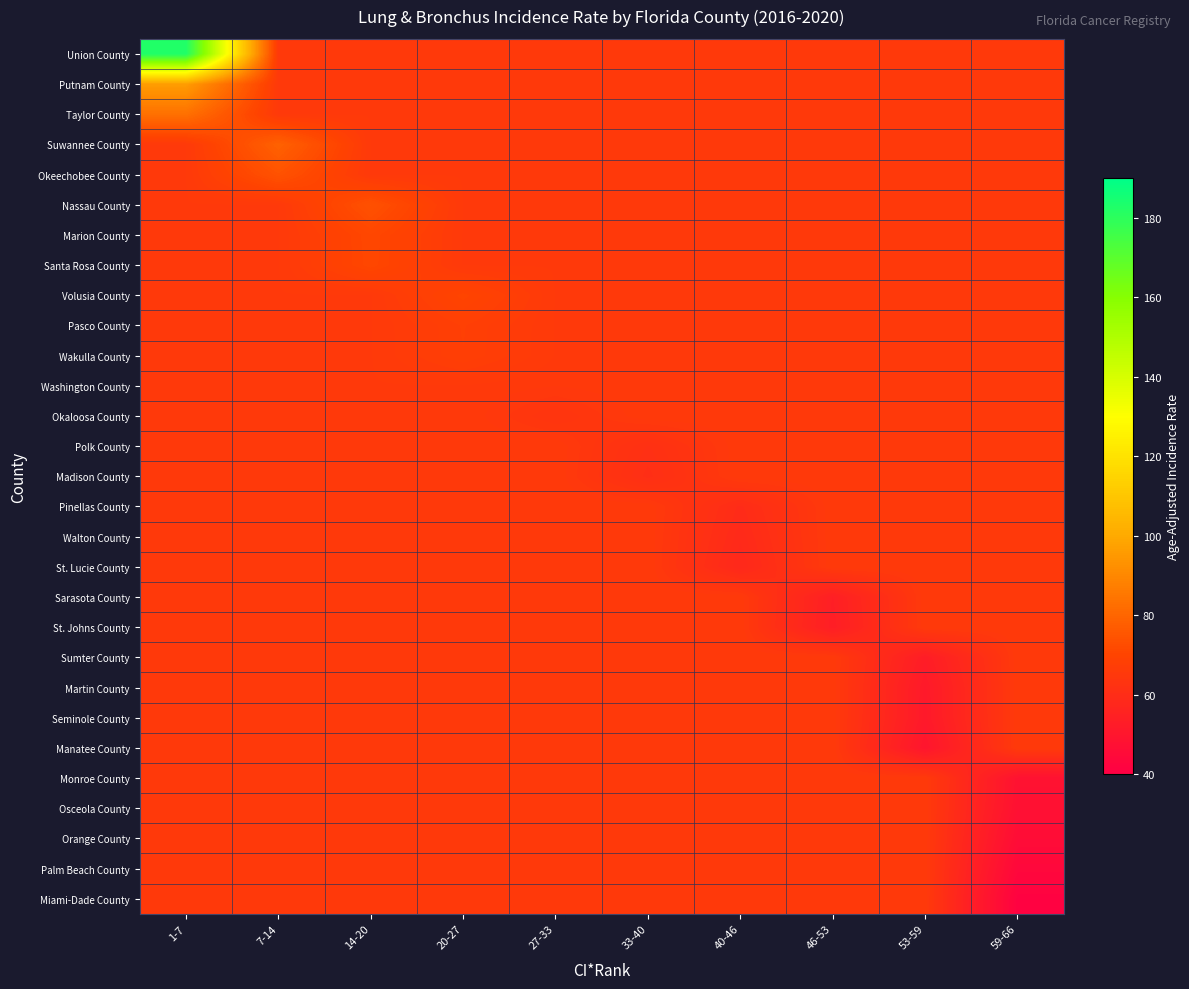

At how many categories does at least one series exceed 97?

1